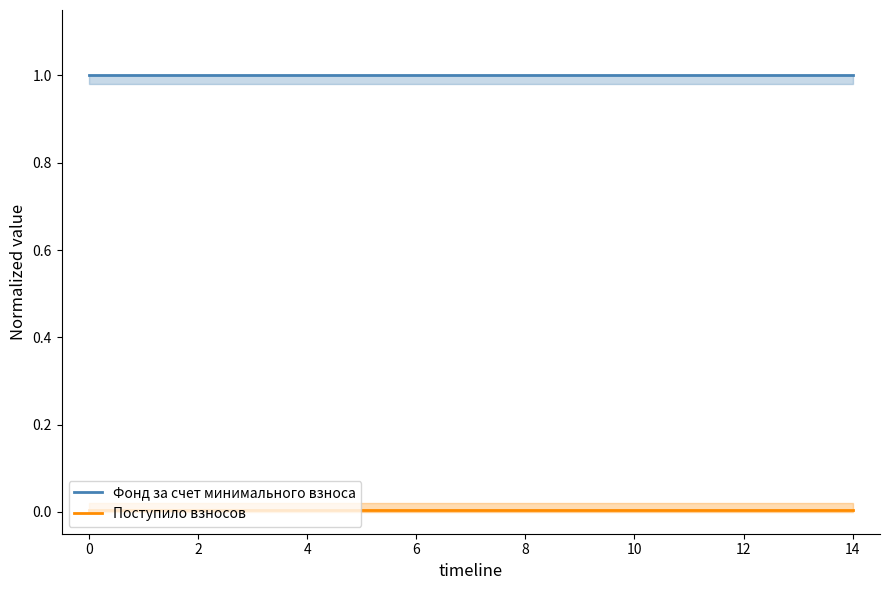

True or false: Фонд за счет минимального взноса has a value of 1.5 at 10.

False